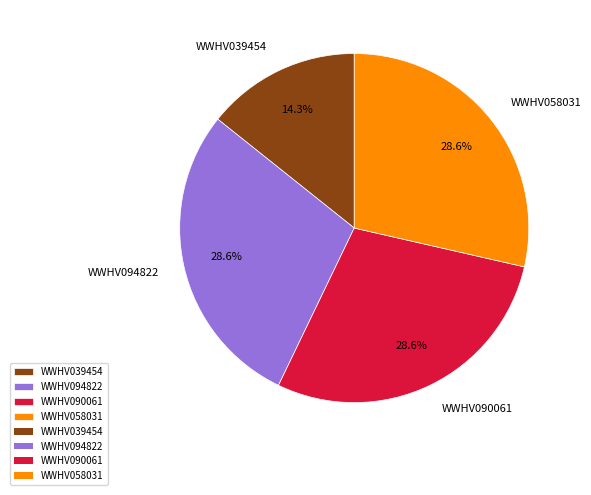

What is the ratio of the value at WWHV090061 to the value at WWHV058031?

1.0